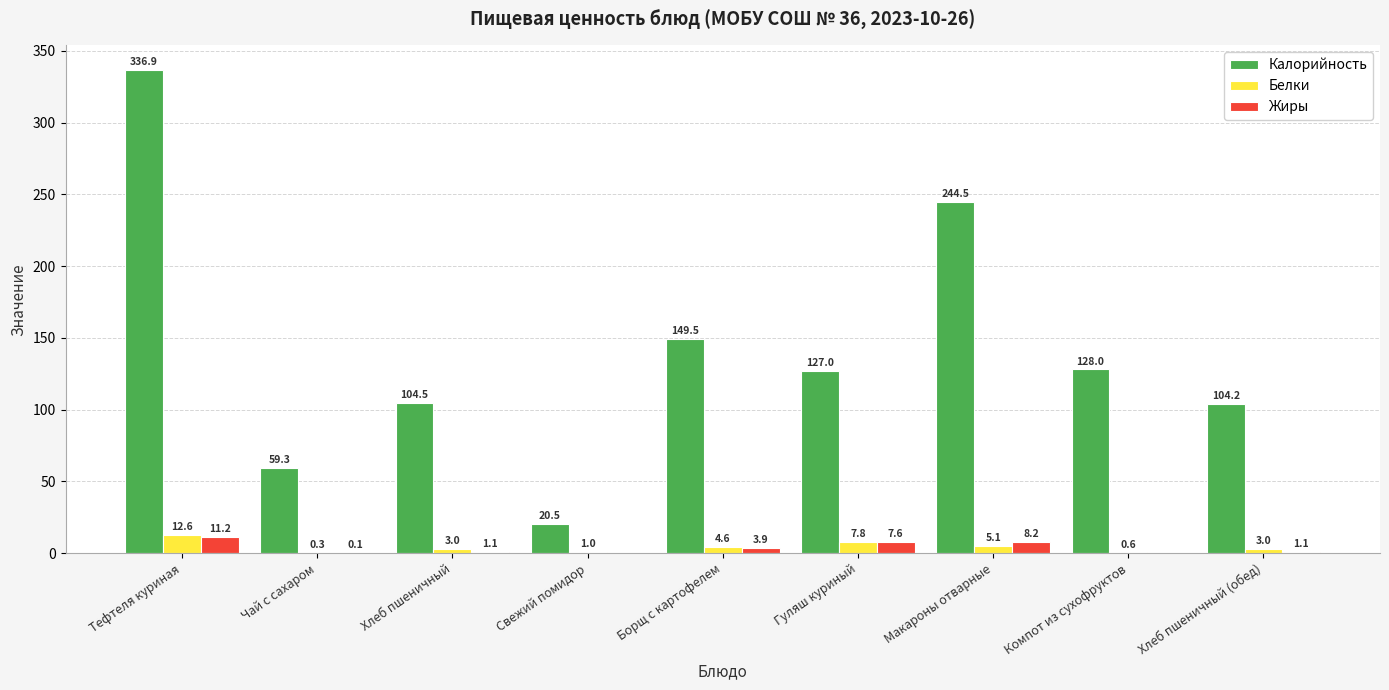

Reading left to right, list all the values displayed in this chart.

Калорийность: 336.9	59.3	104.5	20.5	149.5	127.0	244.5	128.0	104.2
Белки: 12.6	0.3	3.0	1.0	4.6	7.8	5.1	0.6	3.0
Жиры: 11.2	0.1	1.1	0.0	3.9	7.6	8.2	0.0	1.1